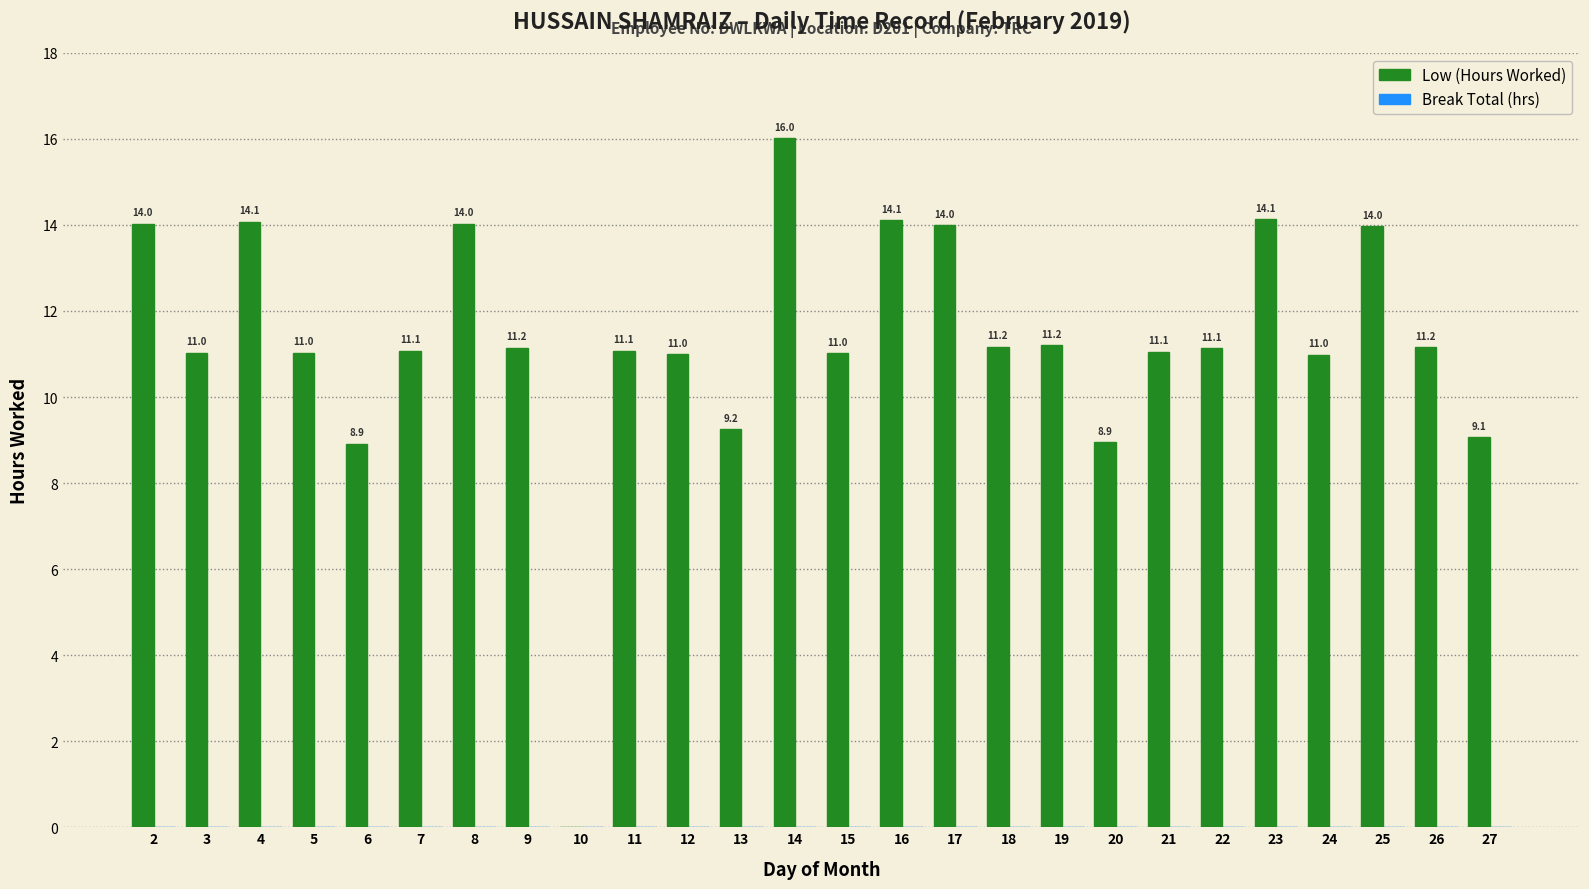

Is it true that the value at 27 is 9.1?

True